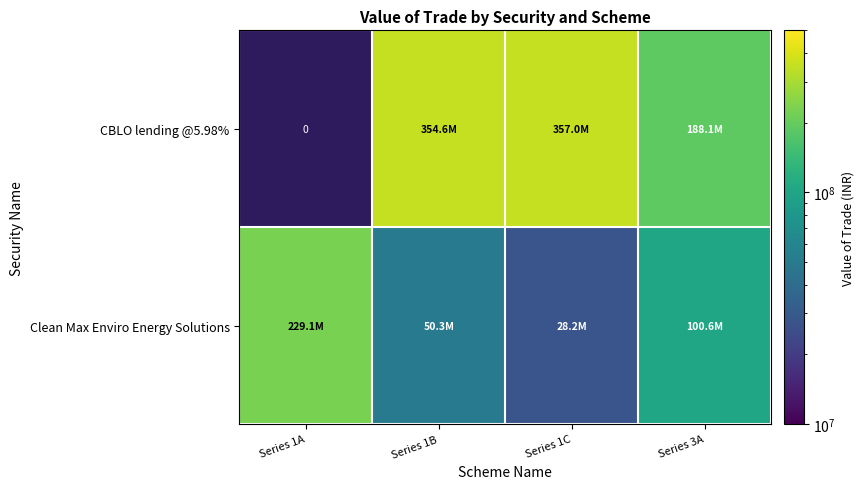

What is the minimum value shown in the chart?

28154918.0